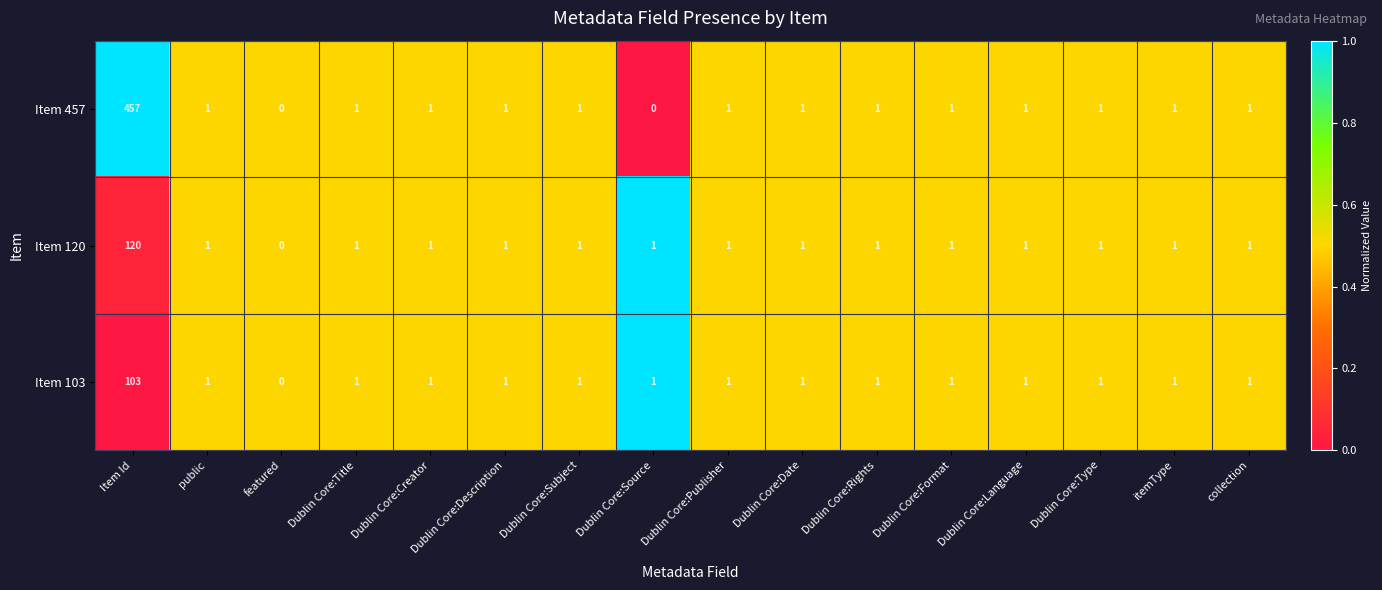

Where does the Item 457 series first go above 1?

Item Id